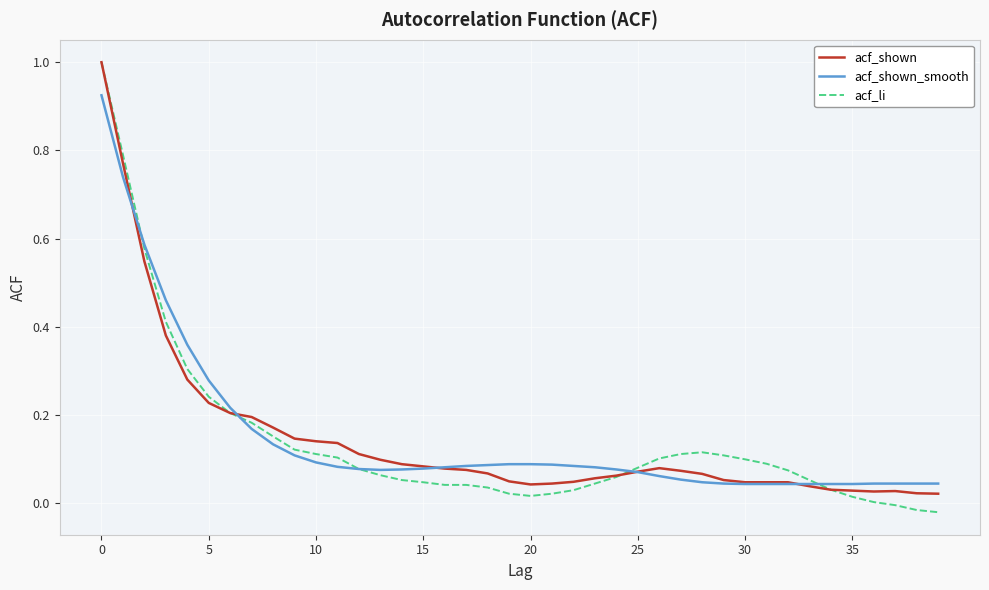

Which series has the widest spread of values?

acf_li